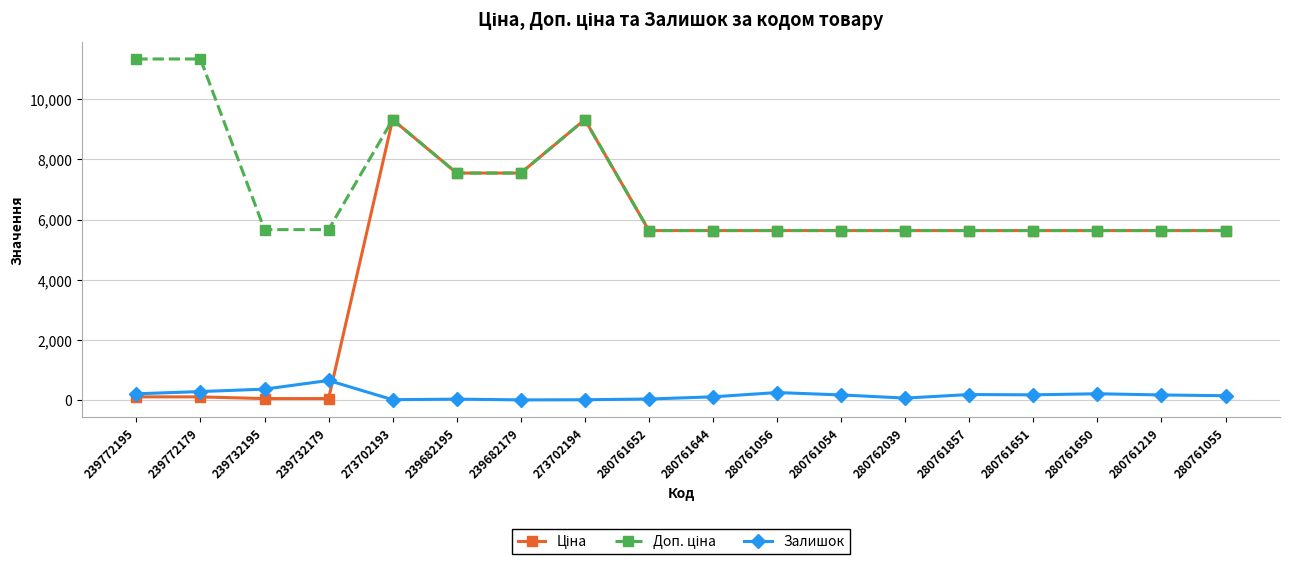

How many series are shown in this chart?

3